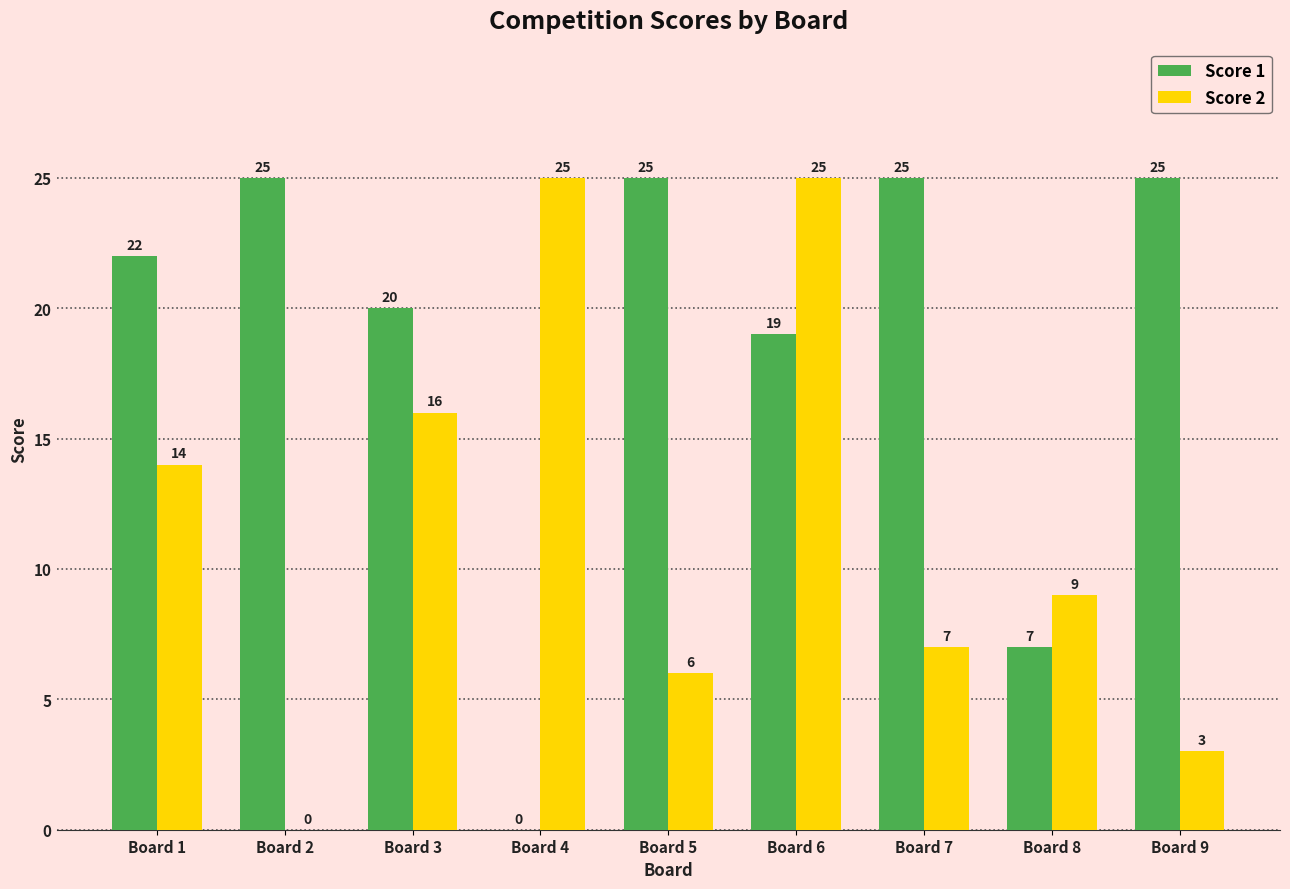

Is it true that Score 1 equals 11 at Board 8?

False